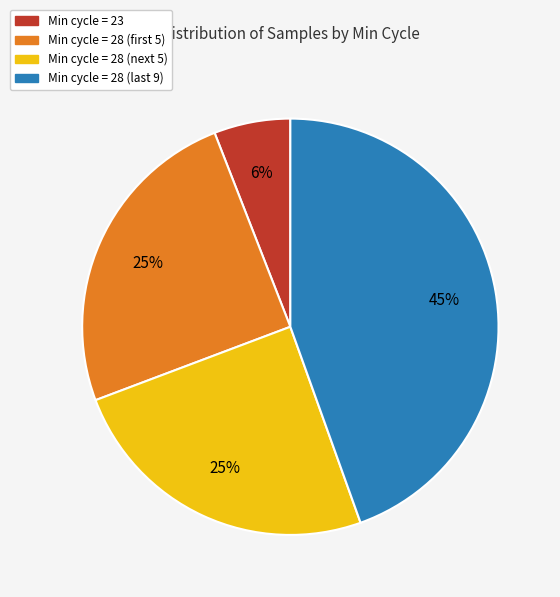

How many slices are in this pie chart?

4